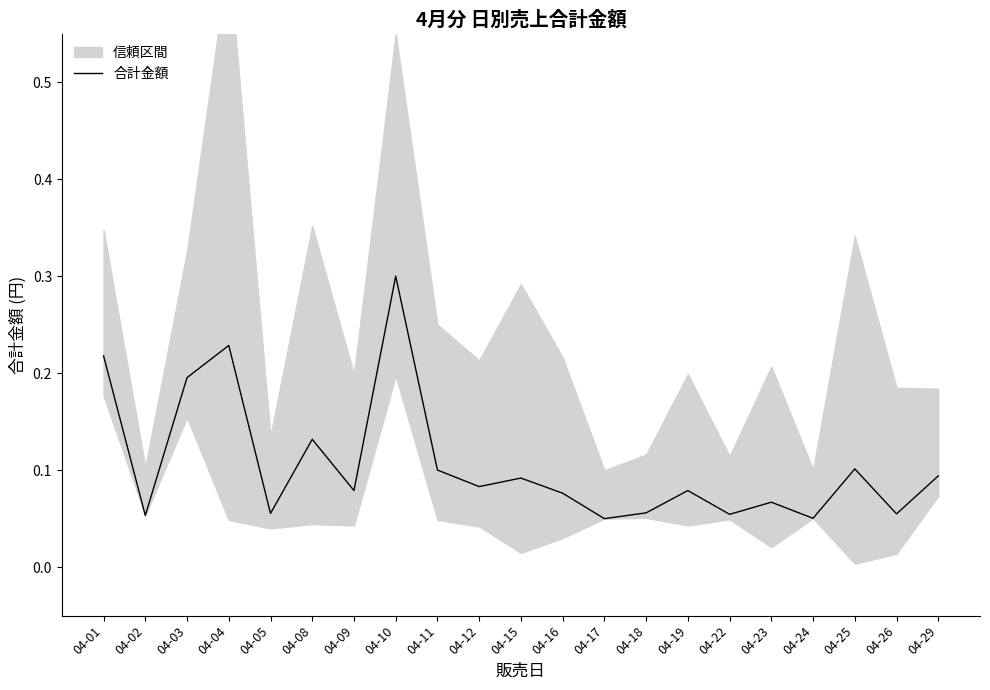

At which category does the data reach its first local peak?

04-04